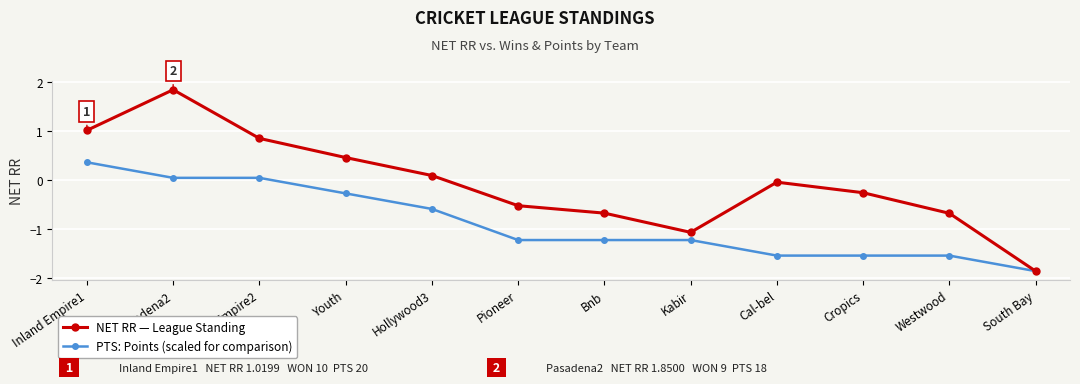

What is the label of the 6th point from the right?

Bnb